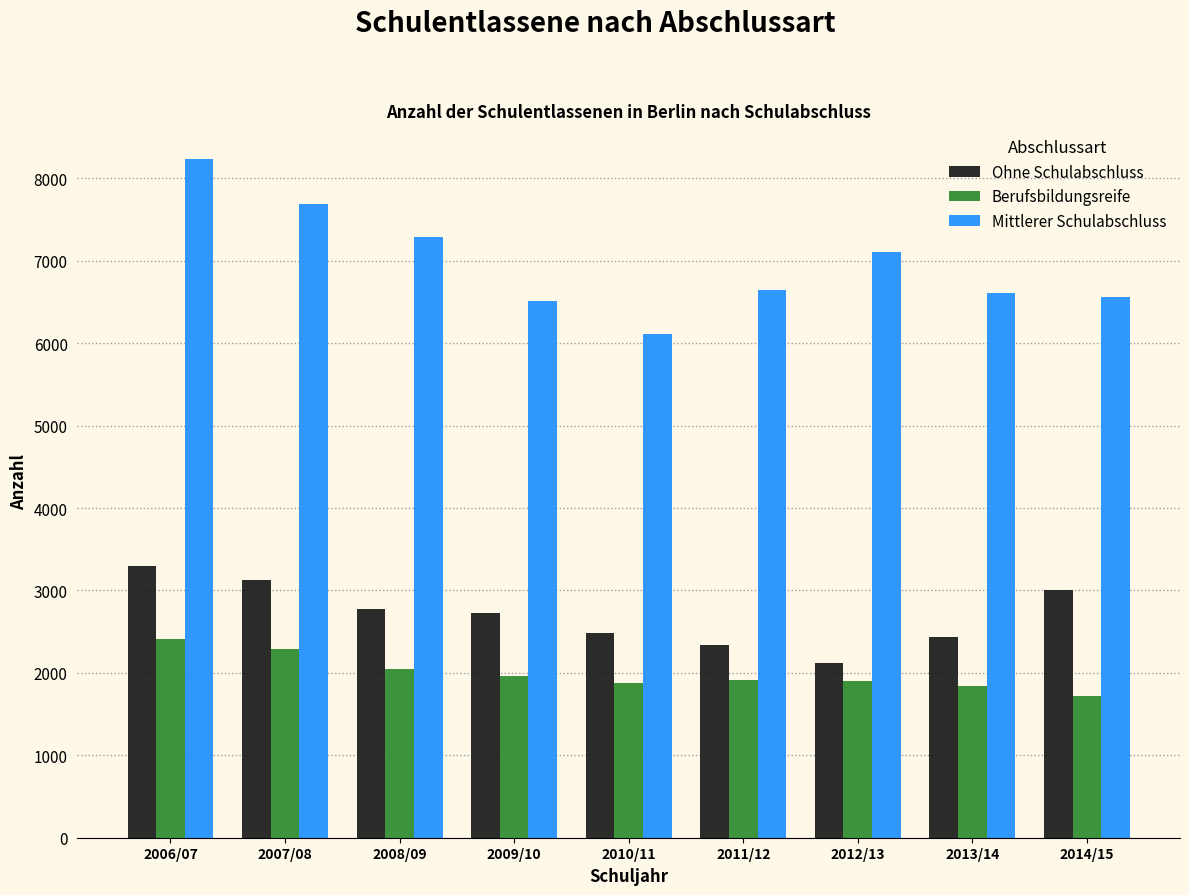

Which series has the largest range (max minus min)?

Mittlerer Schulabschluss